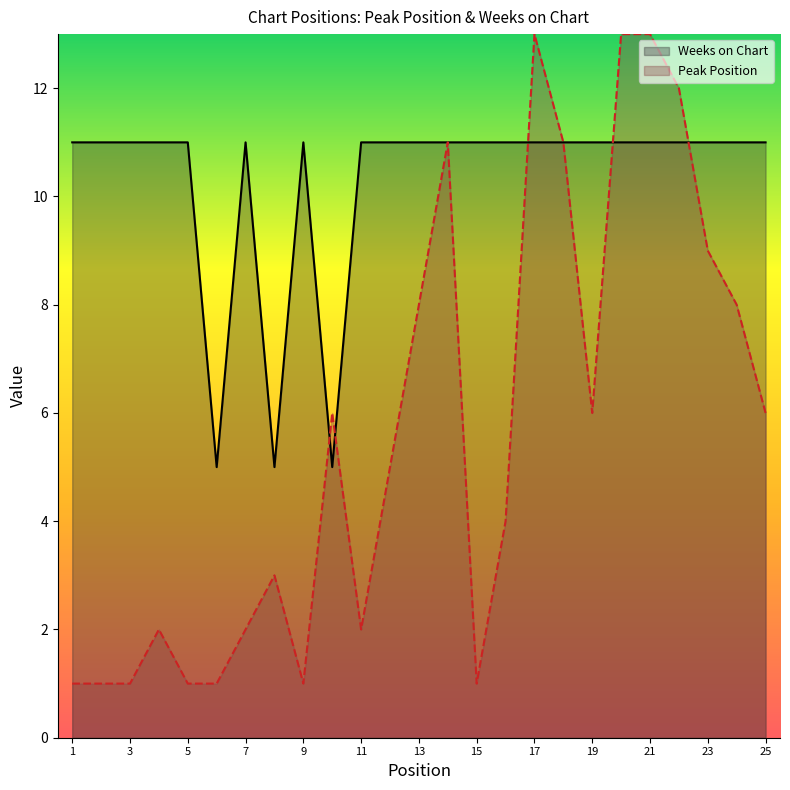

How many interior local valleys does the Peak Position series have?

4